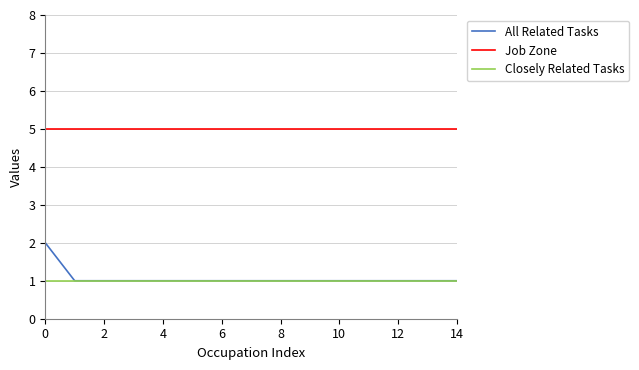

How many All Related Tasks values are between 1 and 2?

15